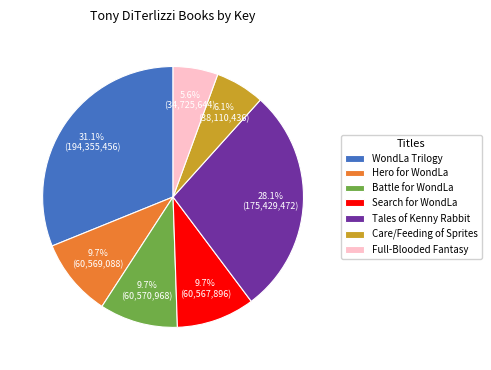

Do Hero for WondLa and Search for WondLa together represent more than half of the pie?

No